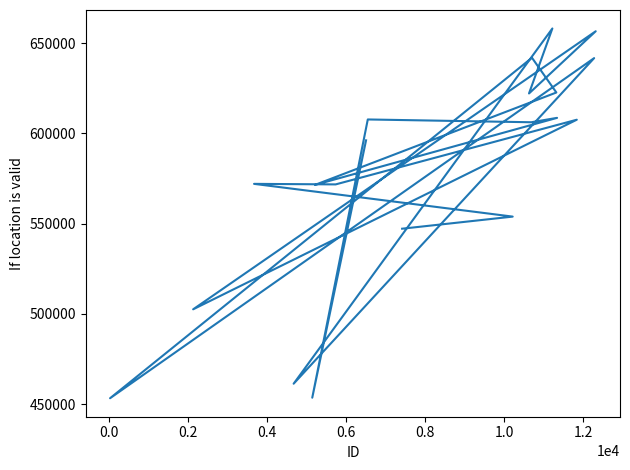

Count the number of categories in the chart.

20